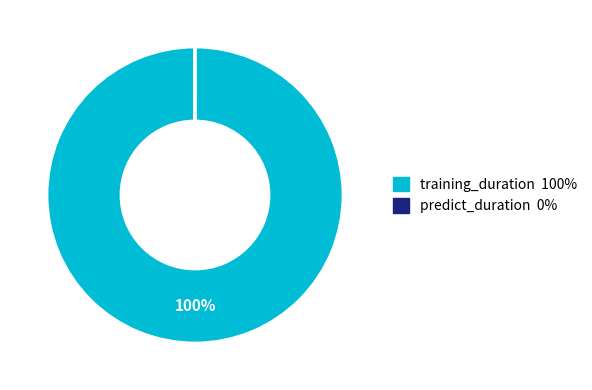

To the nearest percent, what percentage of the pie is training_duration?

100%